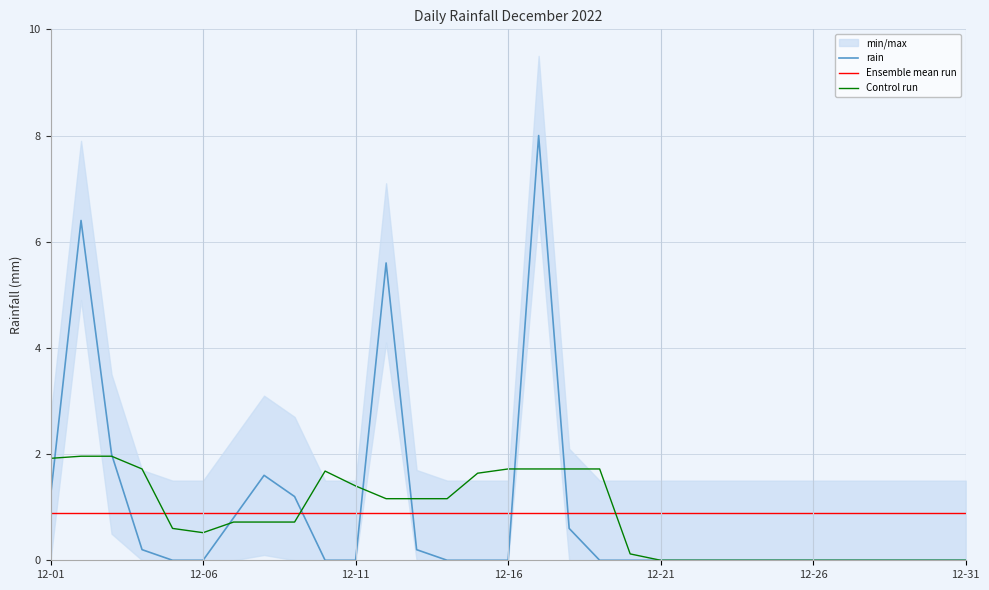

The rain series shows 0.0 at 12-21. True or false?

True